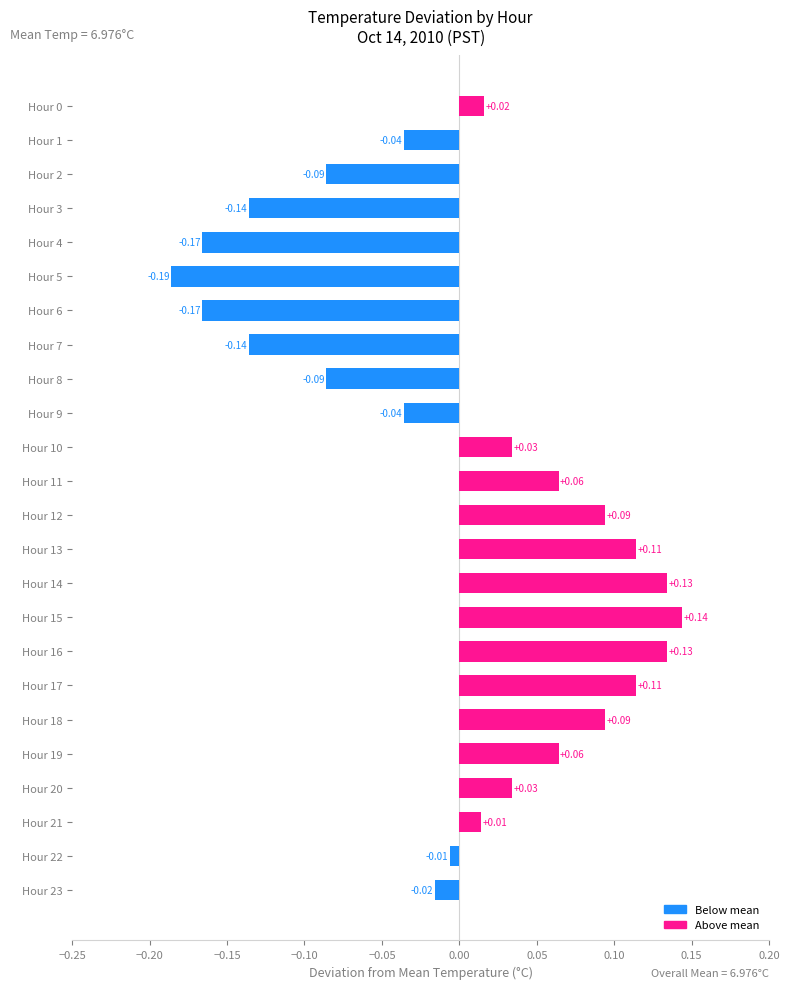

What is the difference between the values at Hour 17 and Hour 5?

0.3